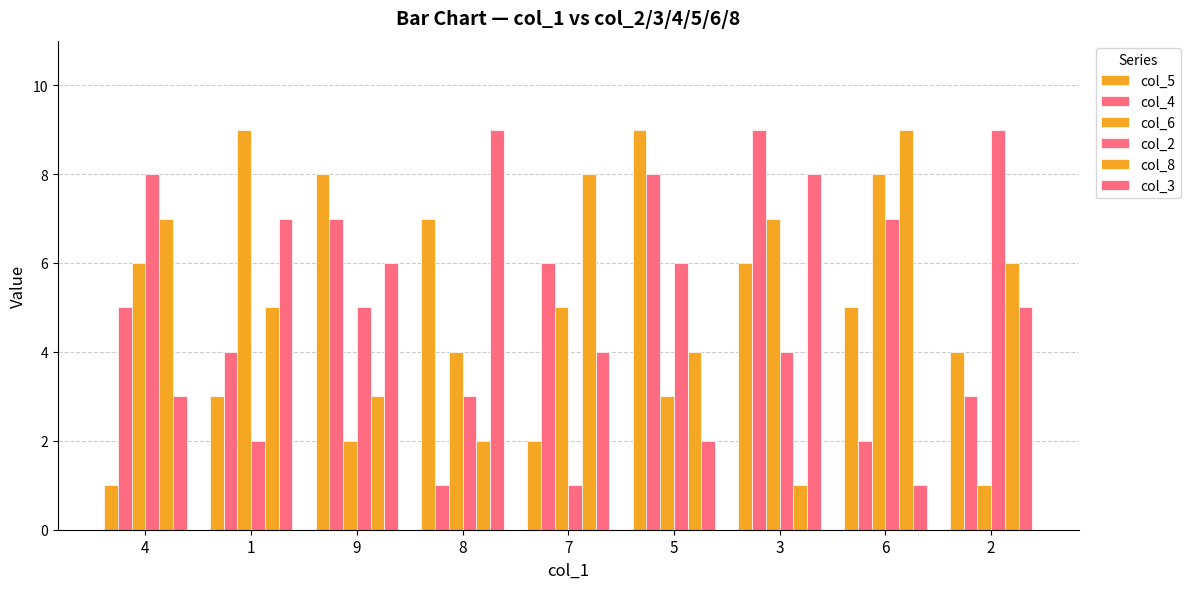

What is the difference between the maximum and minimum values in the col_4 series?

8